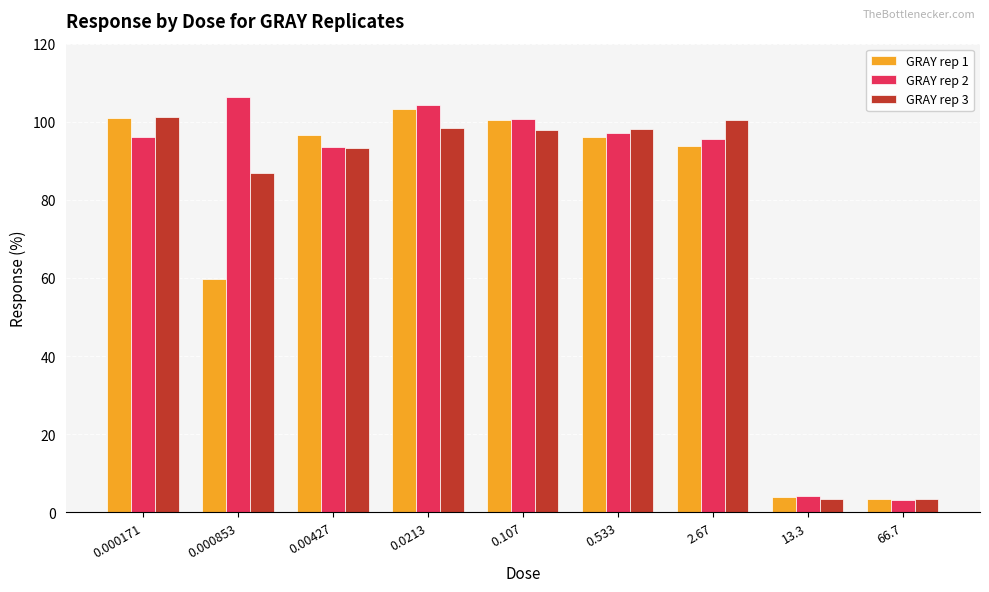

What is the sum of the GRAY rep 1 values at 0.000853 and 0.0213?

163.0